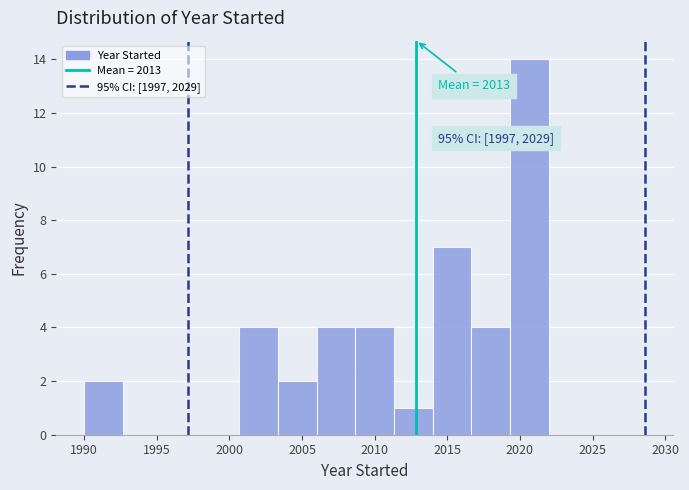

Over which range of the x-axis is the bar tallest?

2019.5 to 2022.0